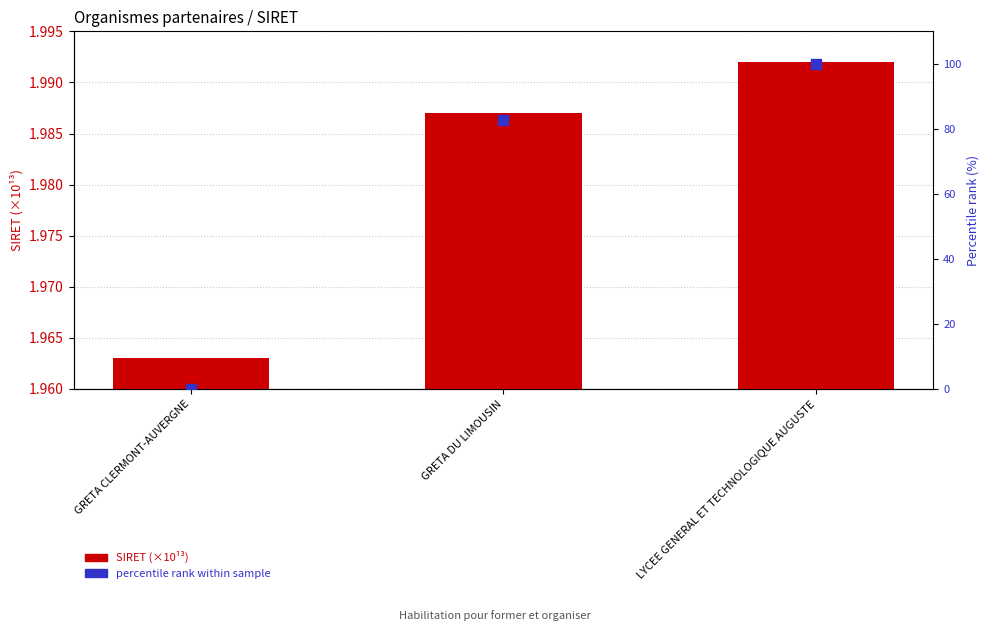

Which series has the largest total across all categories?

percentile rank within sample